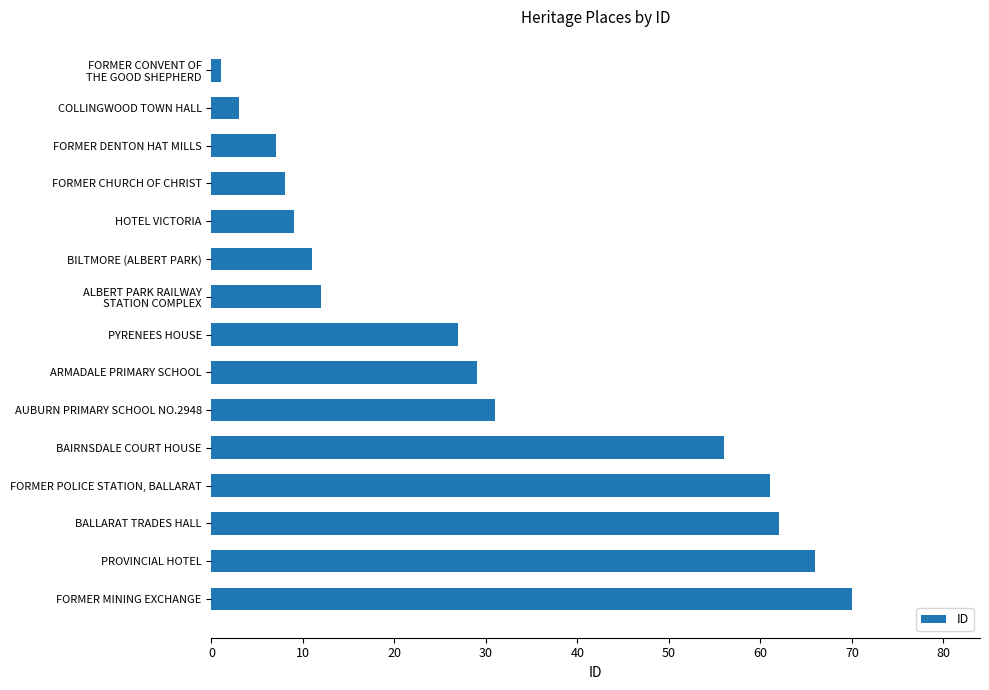

What is the change in value from AUBURN PRIMARY SCHOOL NO.2948 to FORMER POLICE STATION, BALLARAT?

+30